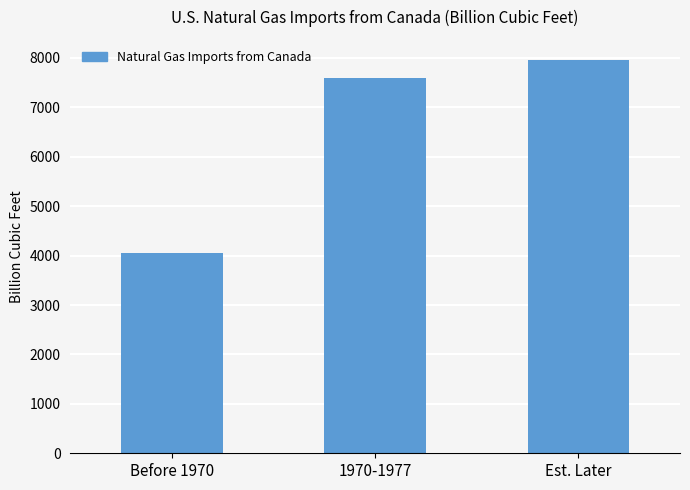

How many bars are there in total?

3